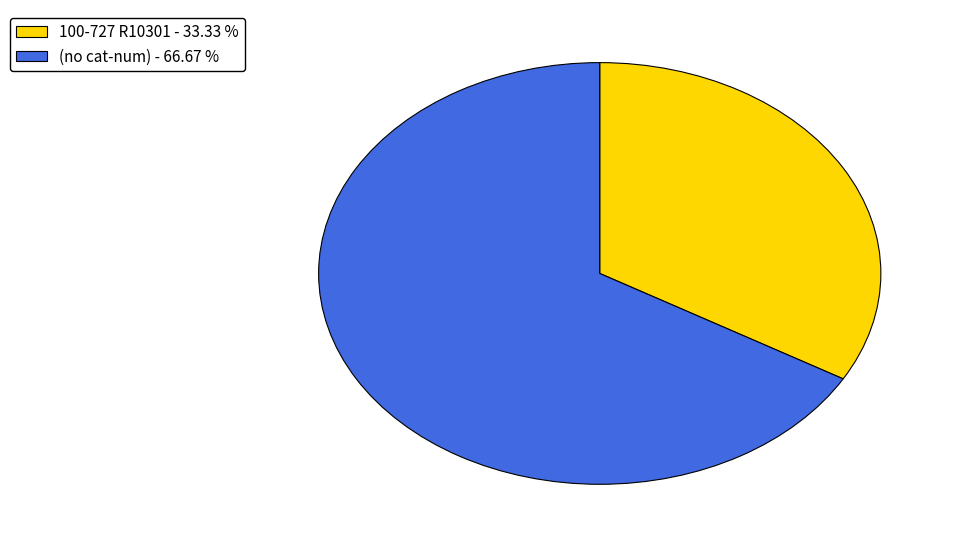

Does any single category account for the majority?

Yes